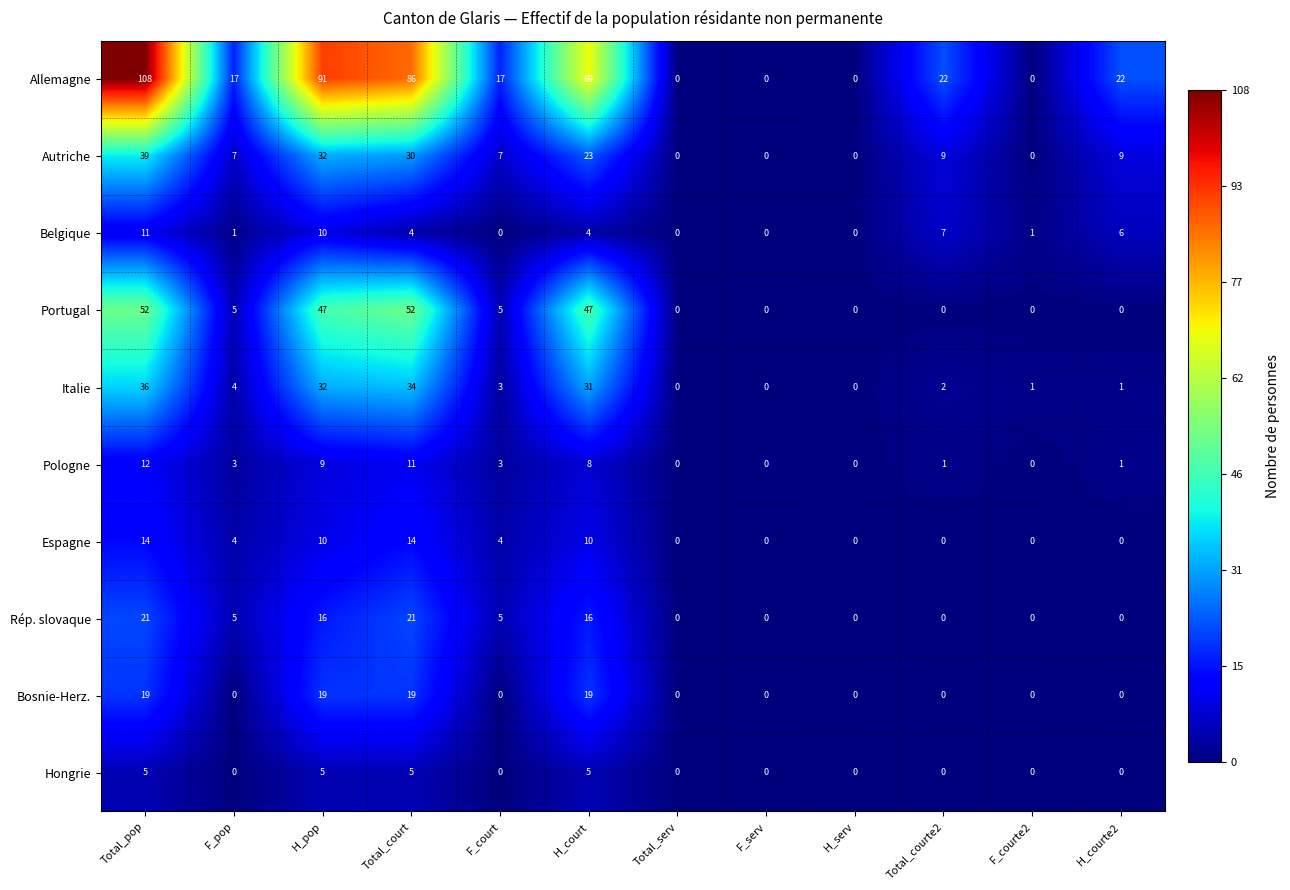

True or false: Espagne has a value of 4 at F_pop.

True